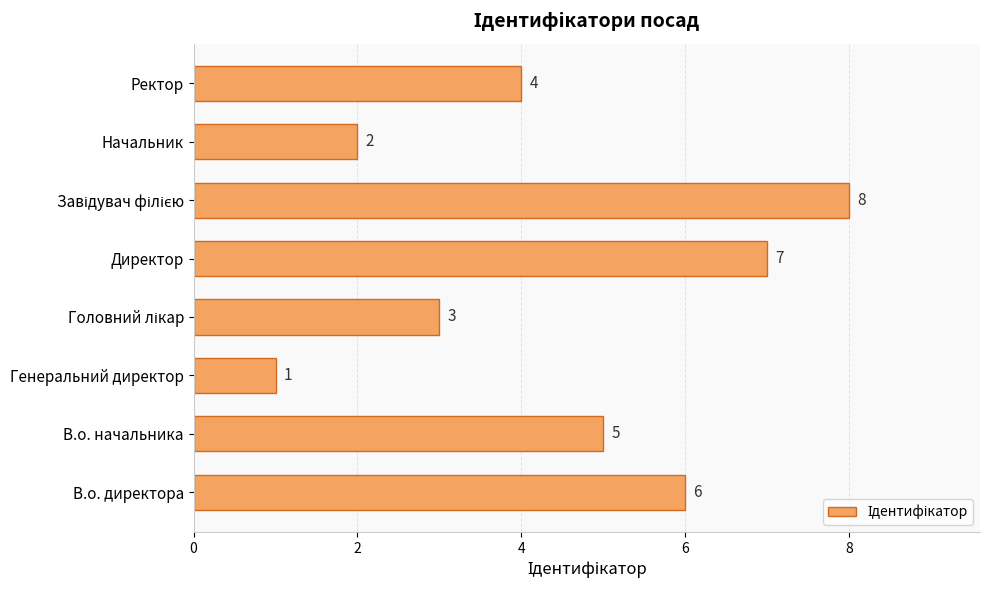

What is the difference between the values at Директор and Генеральний директор?

6